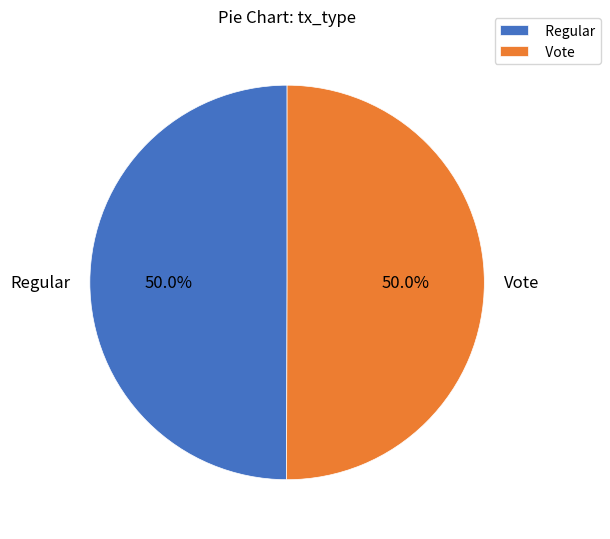

What is the ratio of the value at Vote to the value at Regular?

1.0